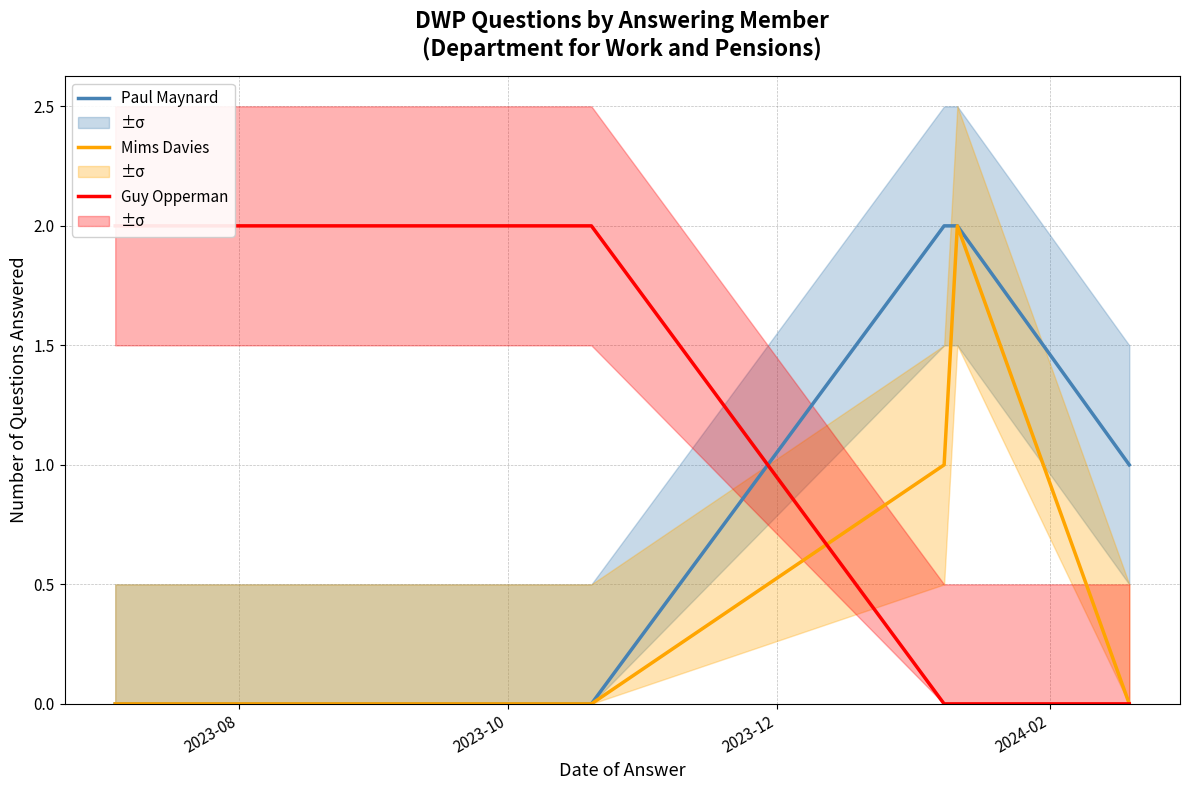

Is the value of Mims Davies at 2023-10 greater than the value of Guy Opperman at 2023-12?

No